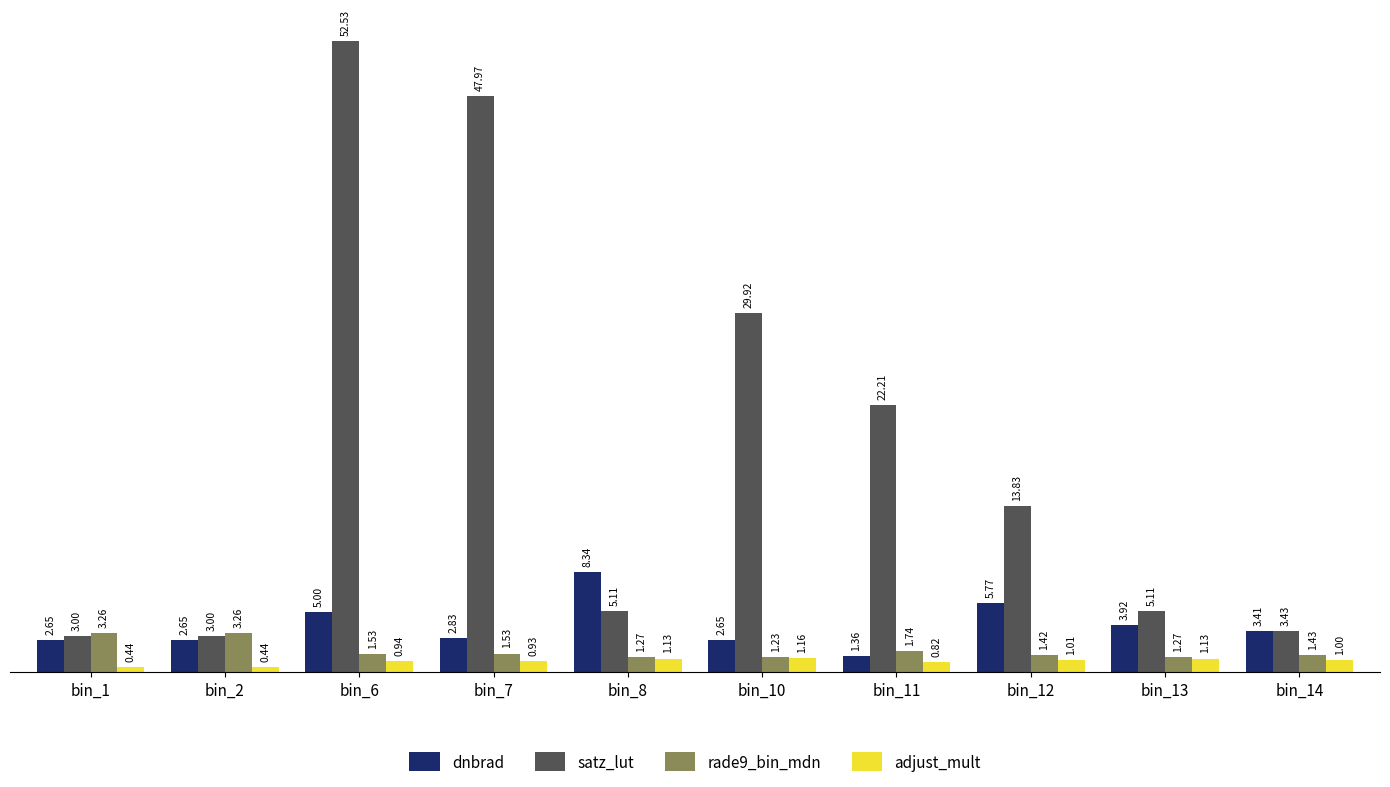

How many rade9_bin_mdn values are between 1 and 2?

8